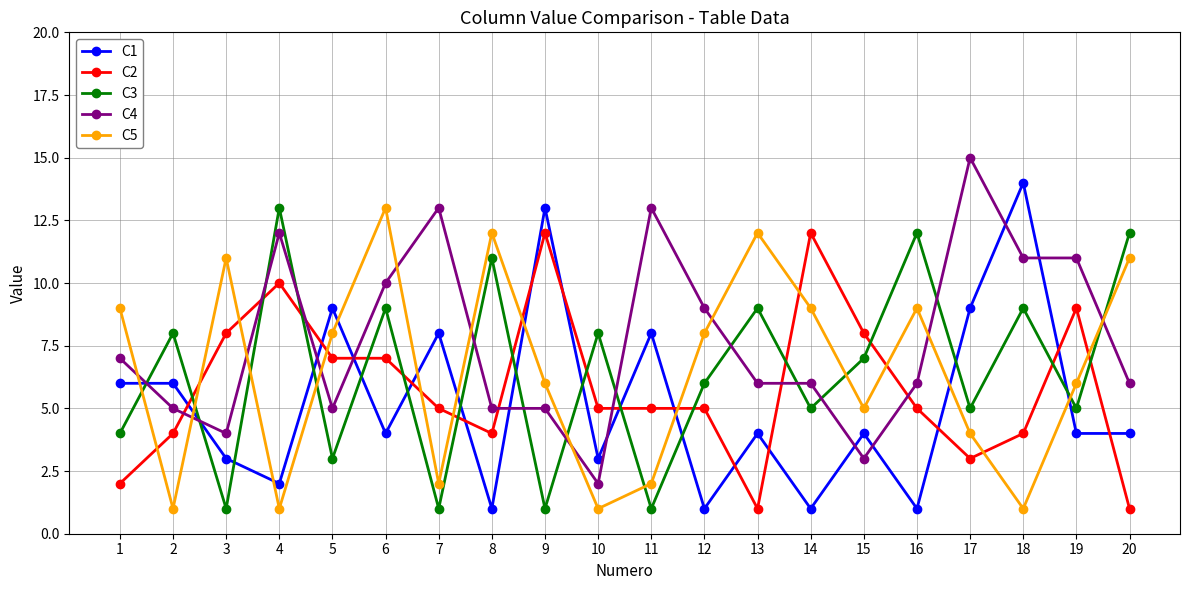

Is this an area chart (filled region under the line)?

No